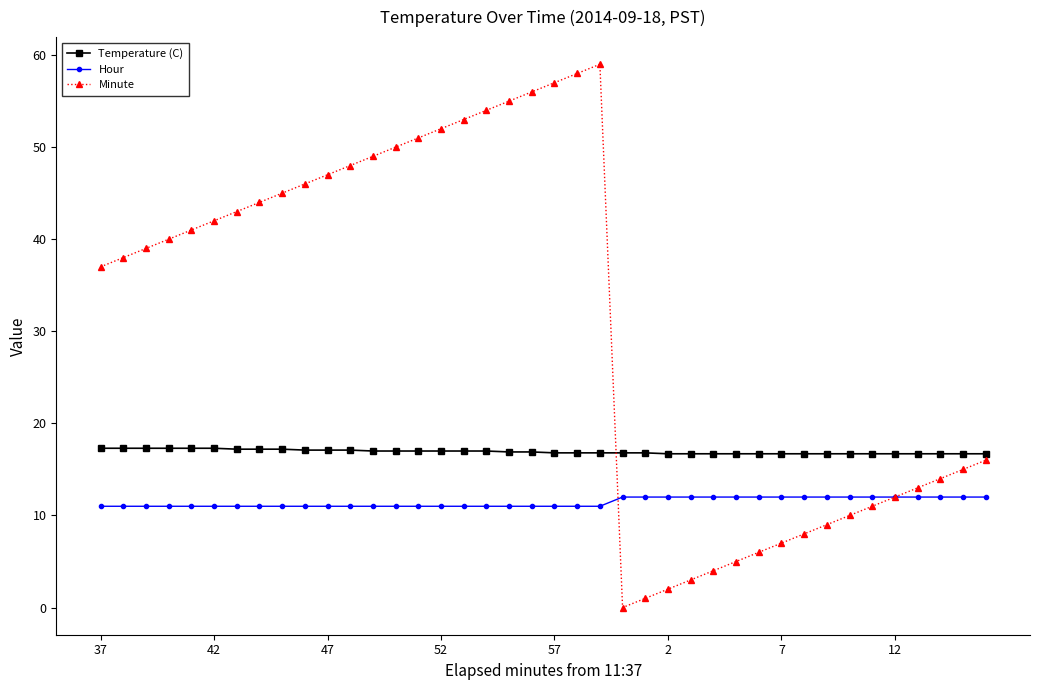

Rank the series by their average value, from lowest to highest.

Hour, Temperature (C), Minute